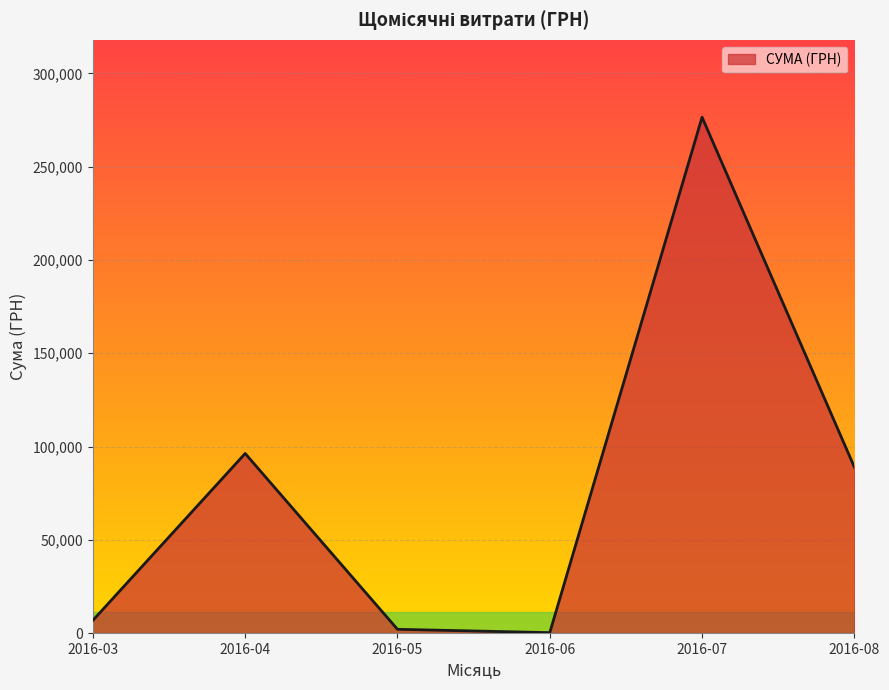

True or false: the data has more than 0 interior local peaks.

True